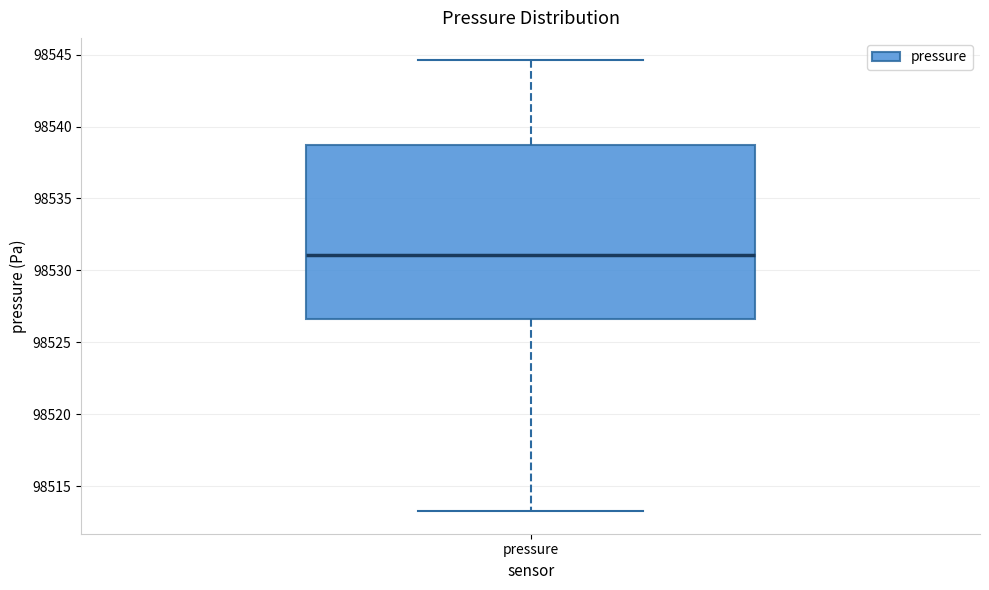

Where does the upper whisker of the box for pressure end on the y-axis? The values are not printed on the chart, so give them approximately, as read against the axis.

98544.5